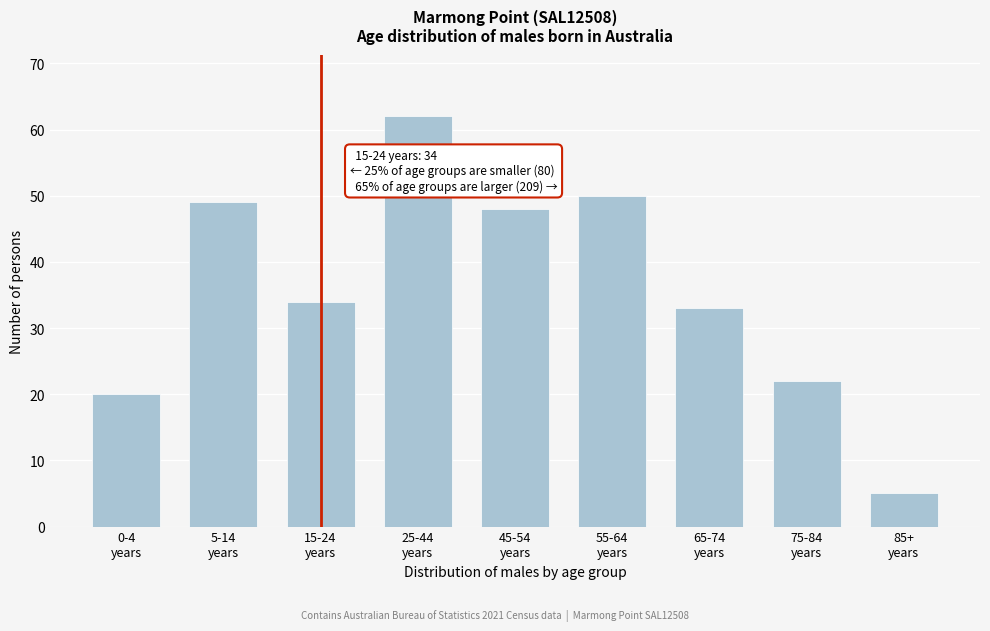

Reading left to right, extract all data points from this chart.

20	49	34	62	48	50	33	22	5